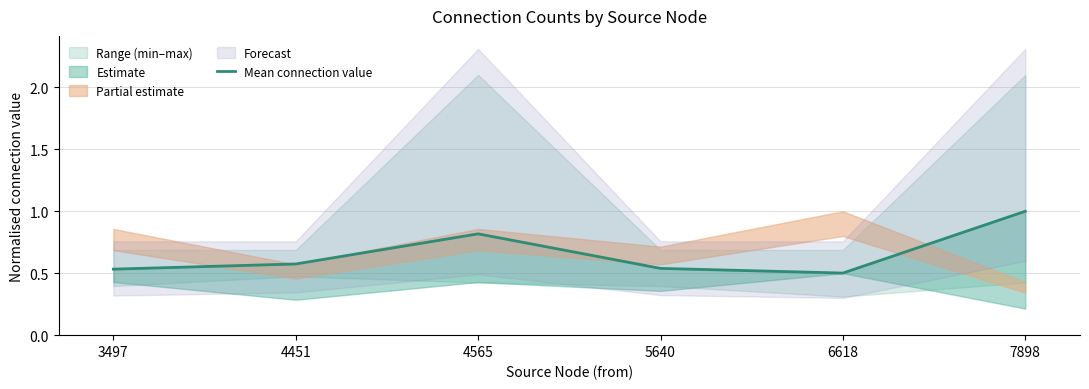

List the labels in order of value, smallest first.

6618, 3497, 5640, 4451, 4565, 7898